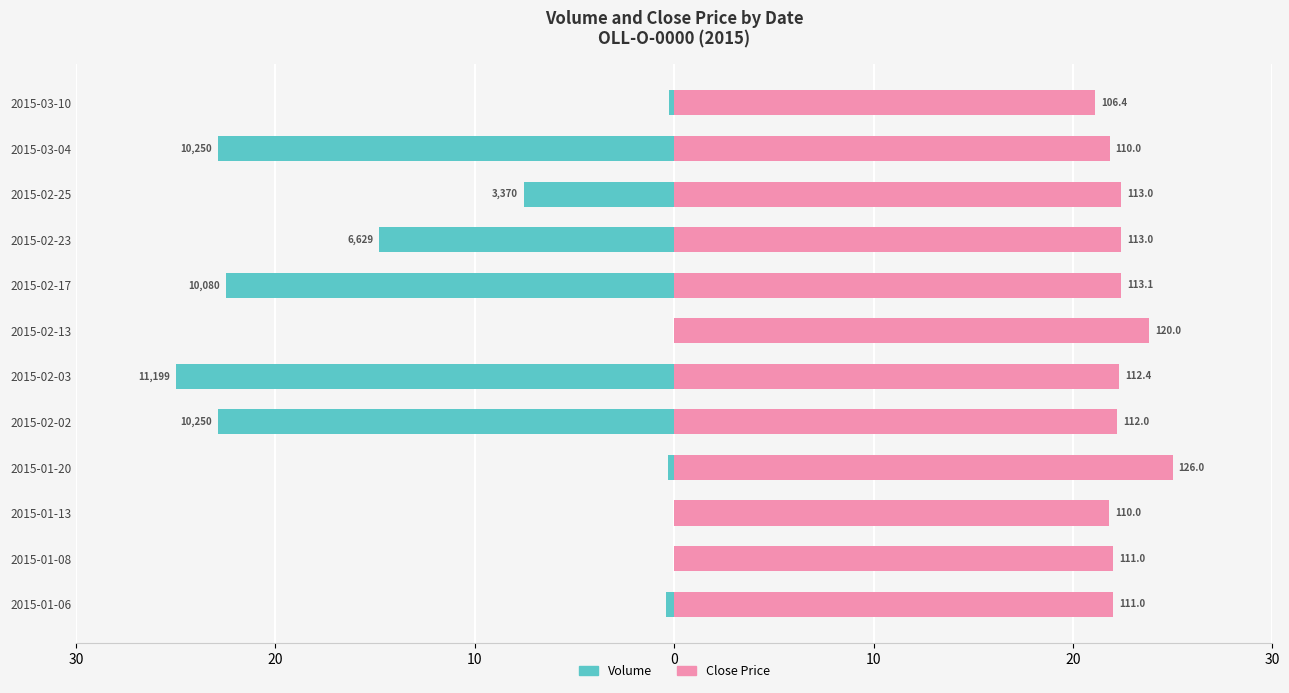

Which series has the largest range (max minus min)?

Volume